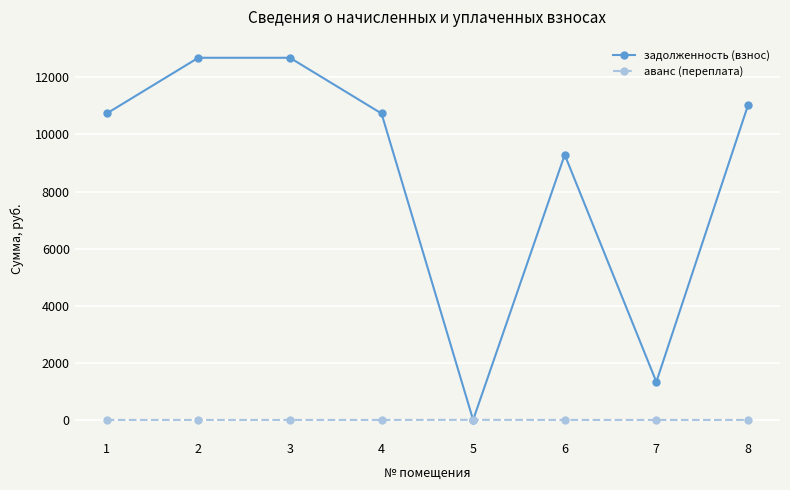

What is the total value across all series at 1?

10734.2